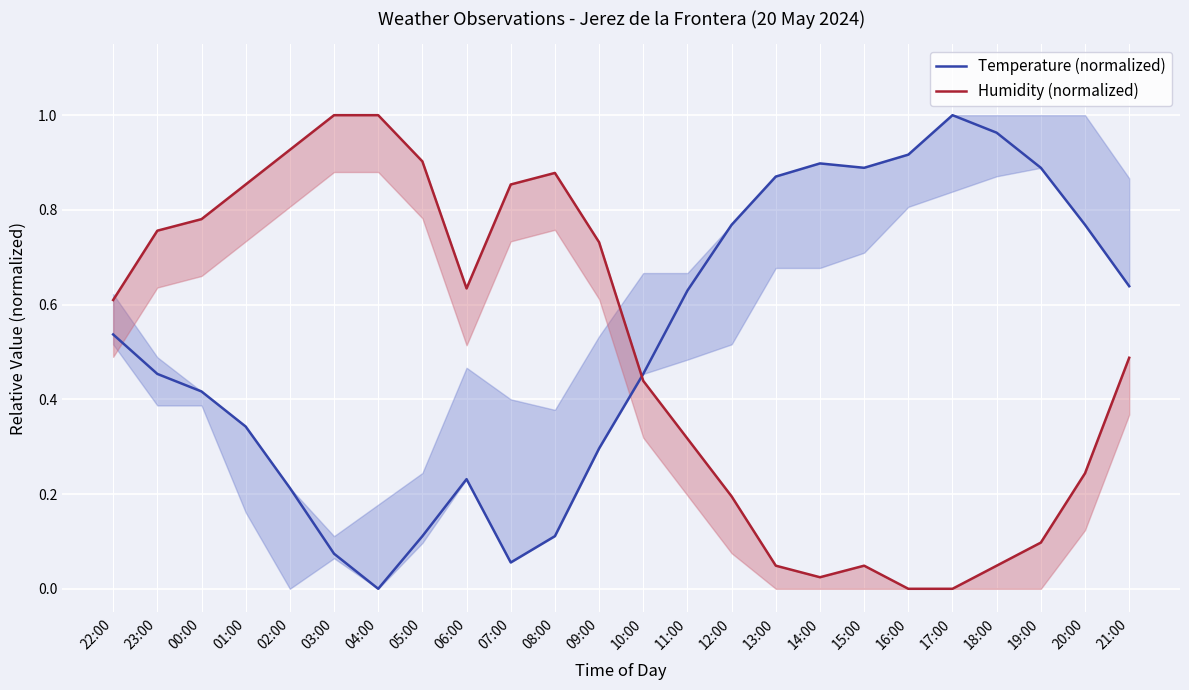

What is the maximum value shown in the chart?

1.0